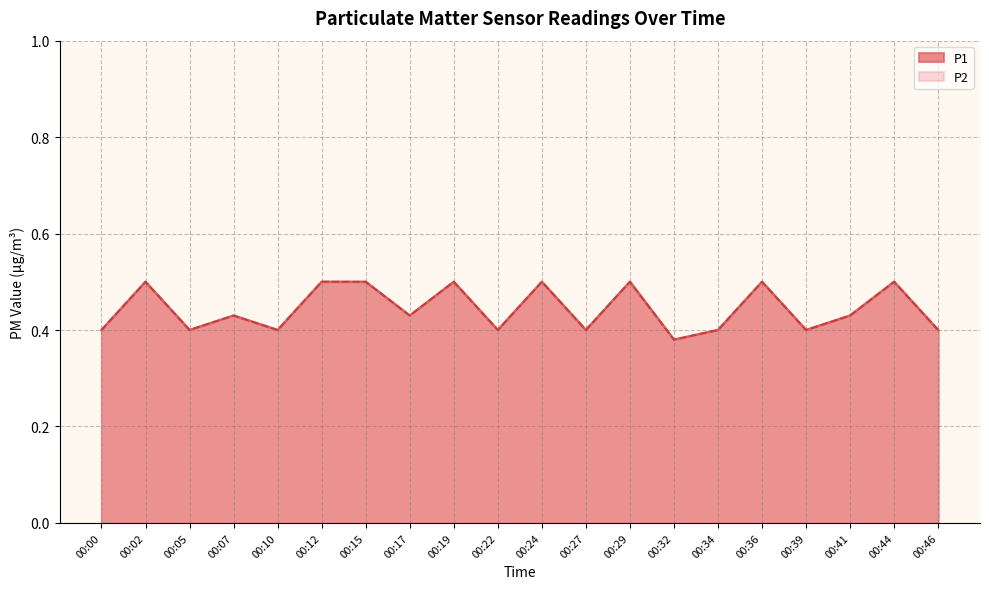

True or false: P2 and P1 cross at least once.

False